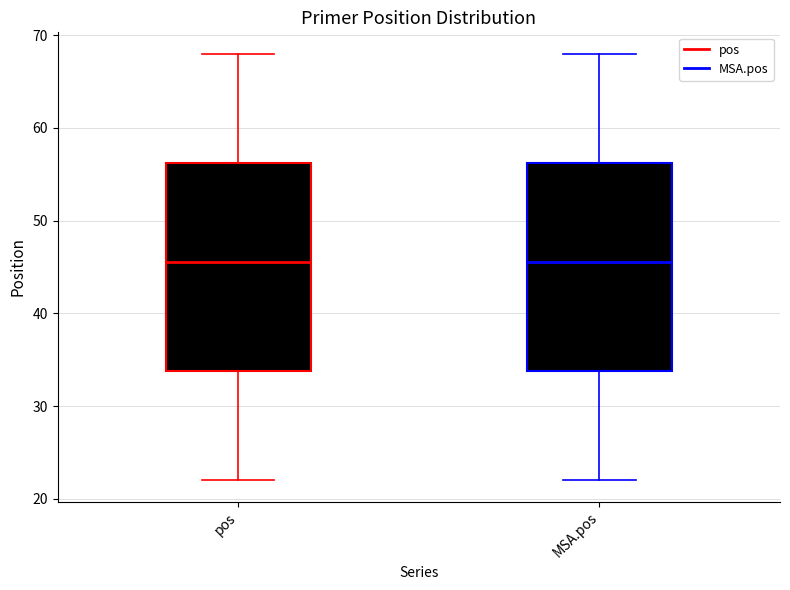

Reading left to right, transcribe this box plot: for each box, give where its median line is, the range the box spans, and where its two whiskers end, as read against the y-axis. The values are not printed on the chart, so give them approximately, as read against the axis.

pos: median 46, box 34 to 56, whiskers 22 to 68
MSA.pos: median 46, box 34 to 56, whiskers 22 to 68